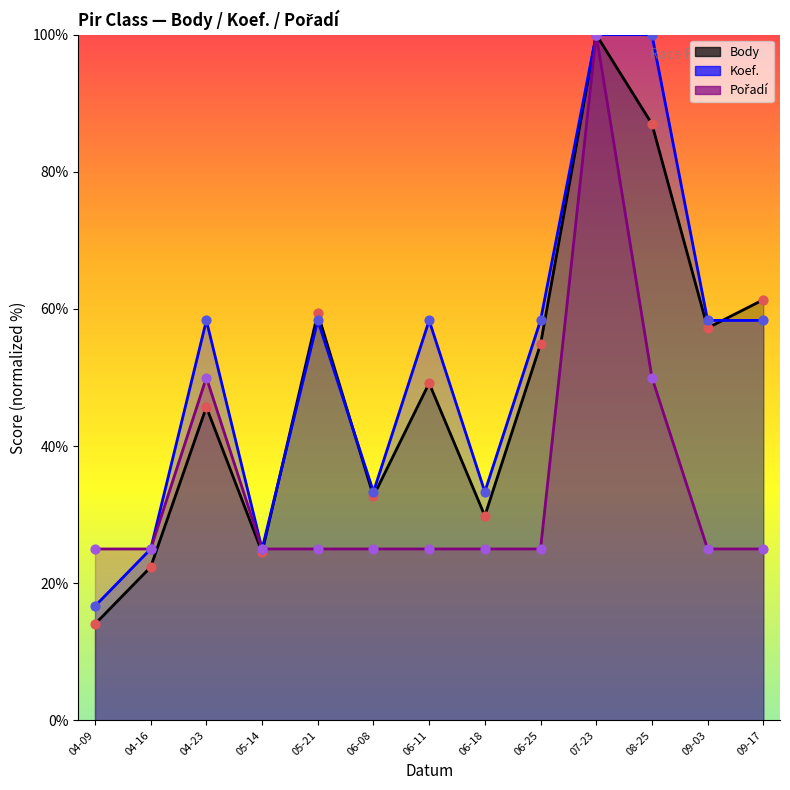

Which series contains the highest Y value?

Body